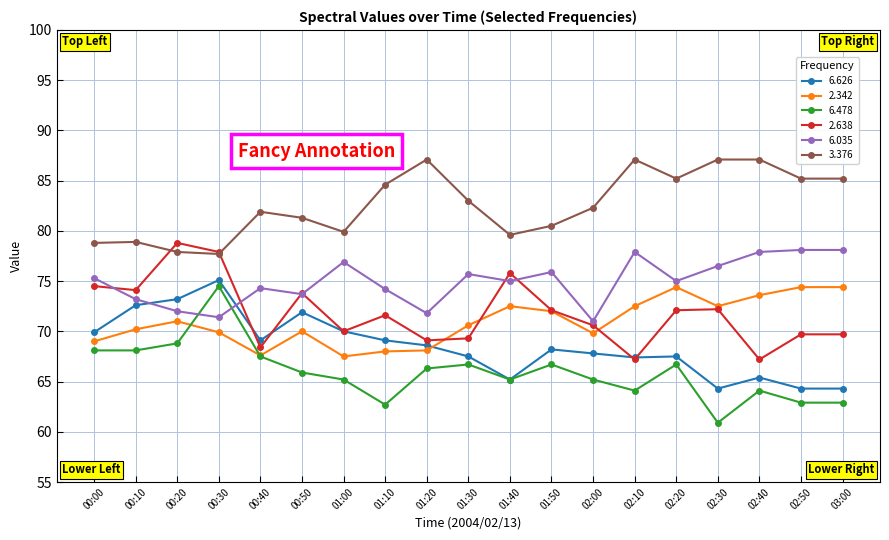

Is this an area chart (filled region under the line)?

No